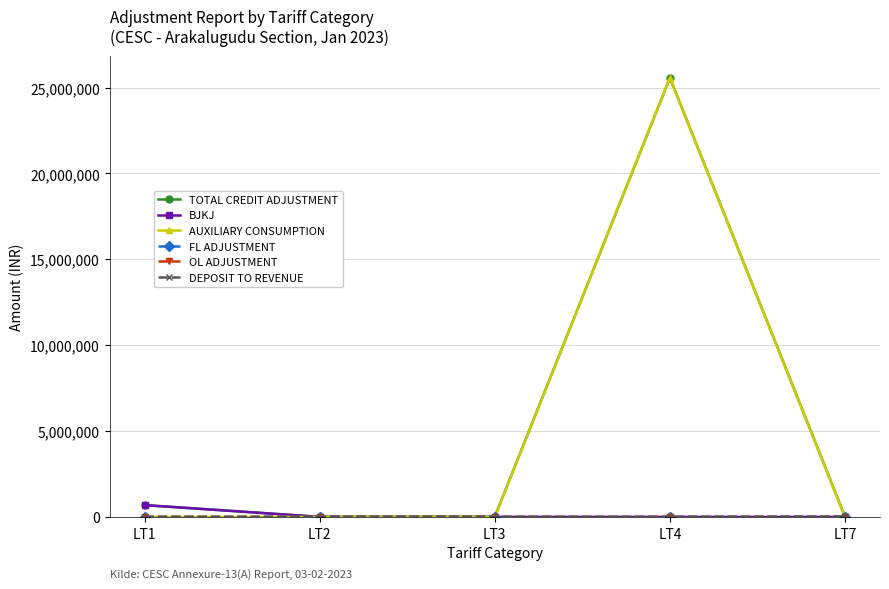

At which category is the sum across all series the highest?

LT4